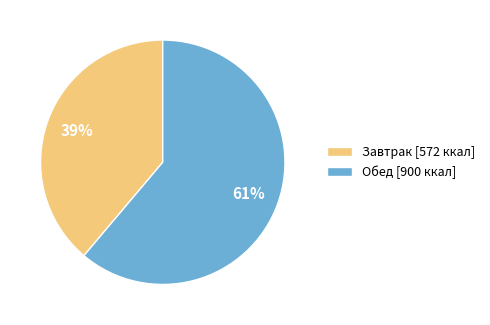

Approximately how many times larger is the value at Обед [900 ккал] compared to Завтрак [572 ккал]?

1.6